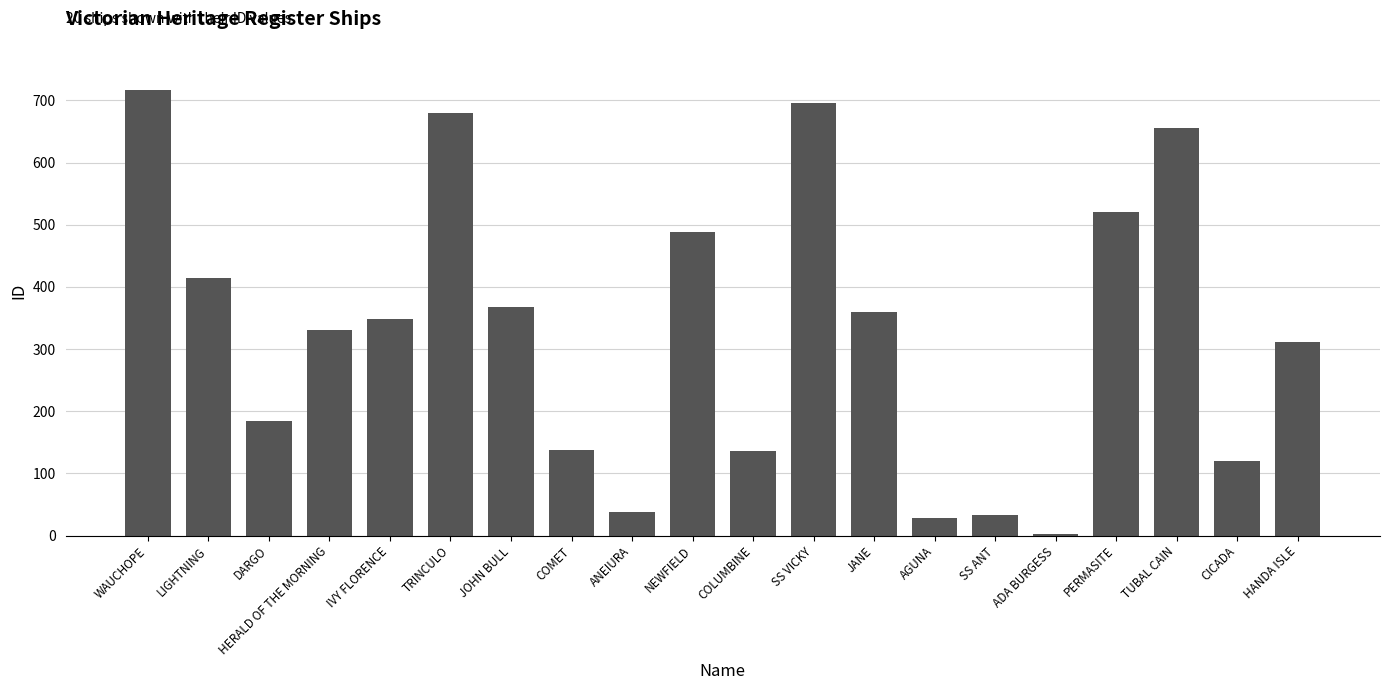

Is it true that the value at PERMASITE is 520?

True